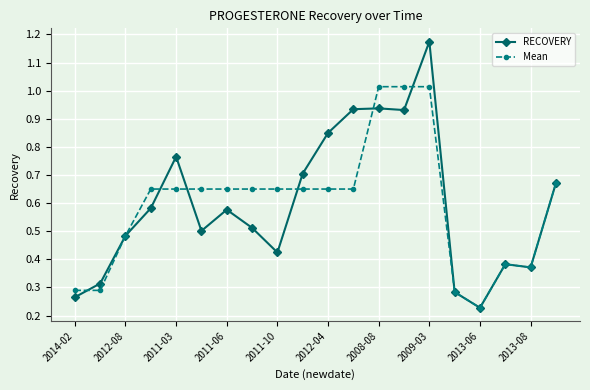

How many categories are shown in the chart?

20